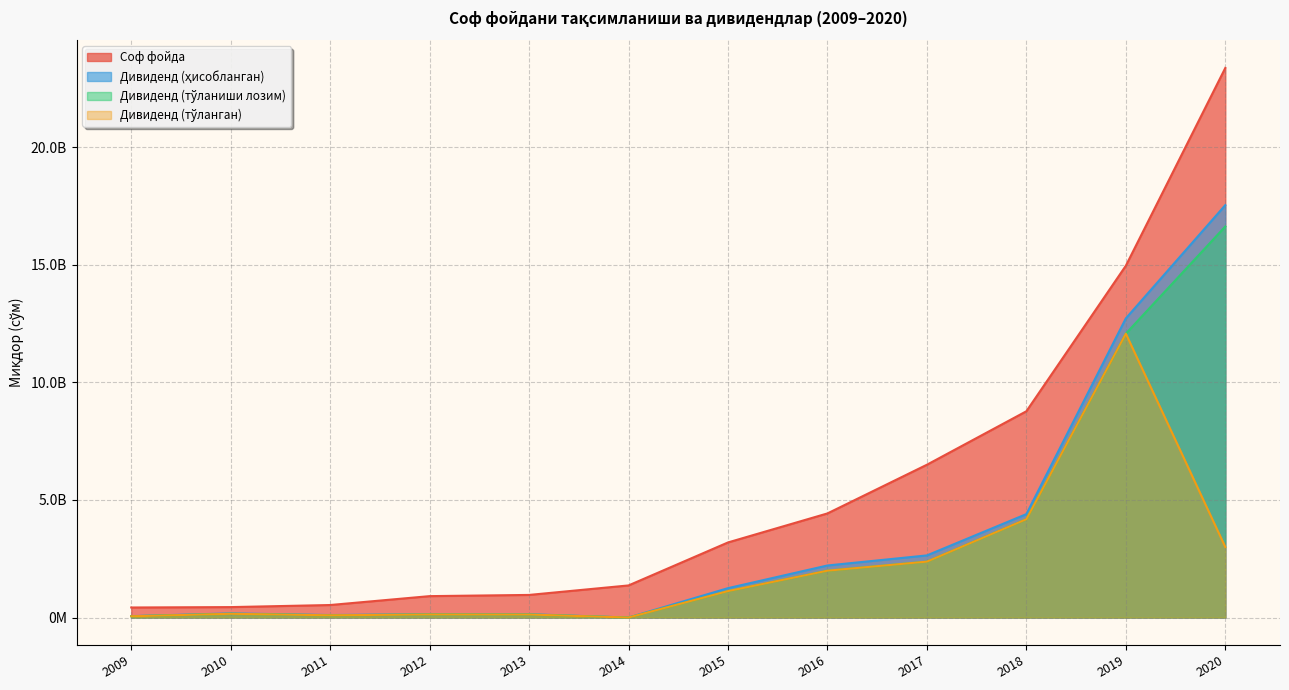

Where does the Соф фойда series first go above 3193806448?

2015